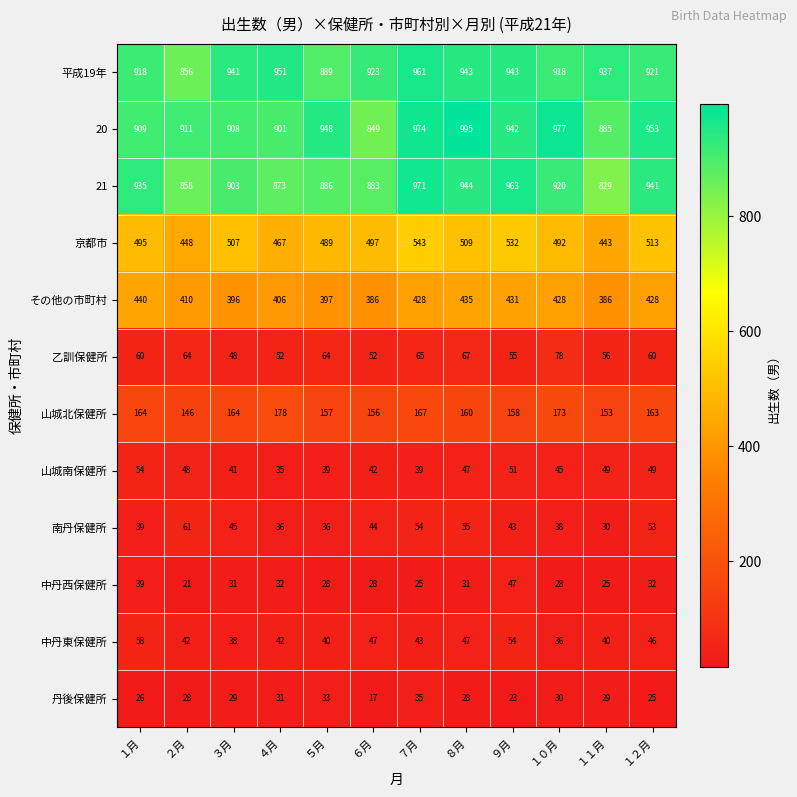

Which series has the largest range (max minus min)?

20